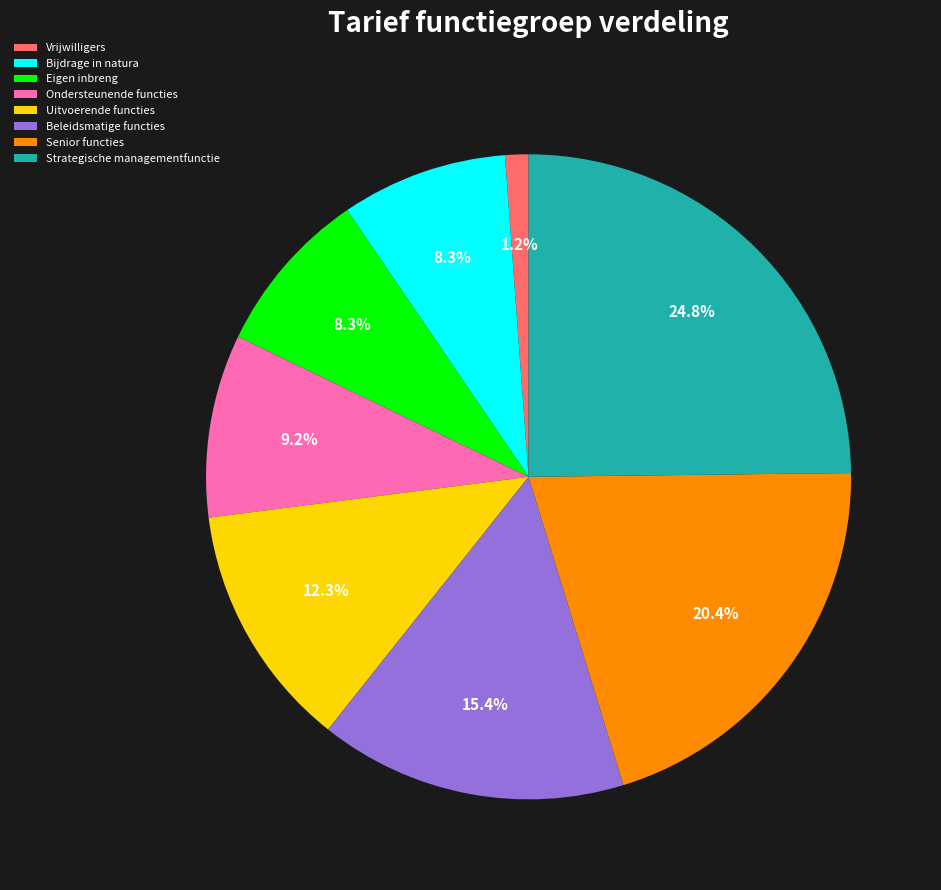

Which slice is the smallest?

Vrijwilligers